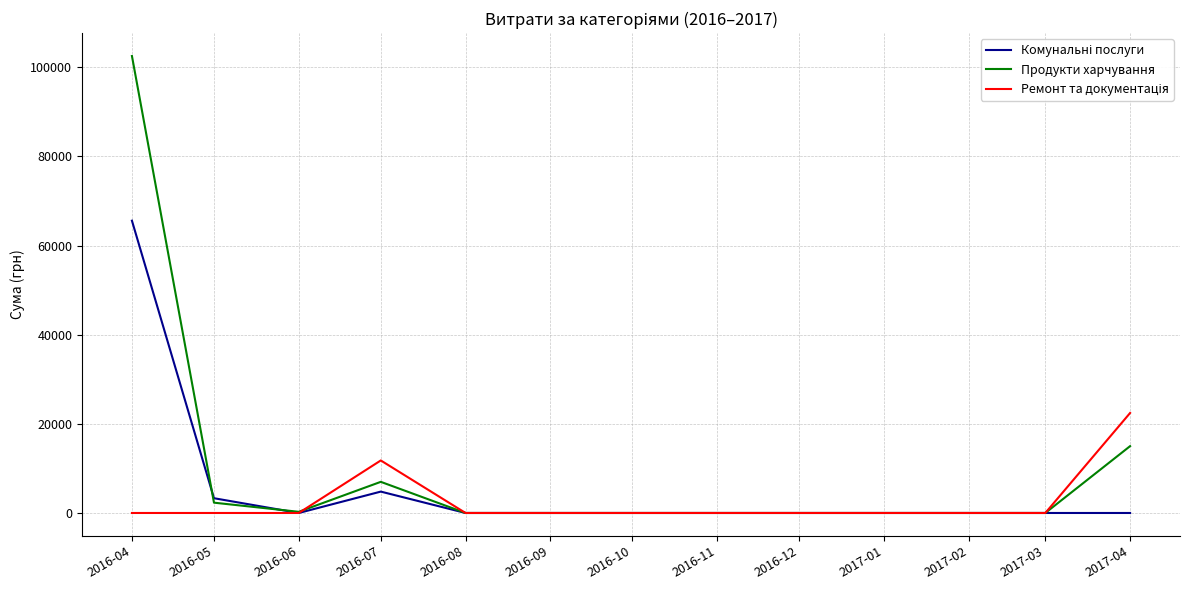

The value of Продукти харчування at 2016-10 is 0.0. True or false?

True